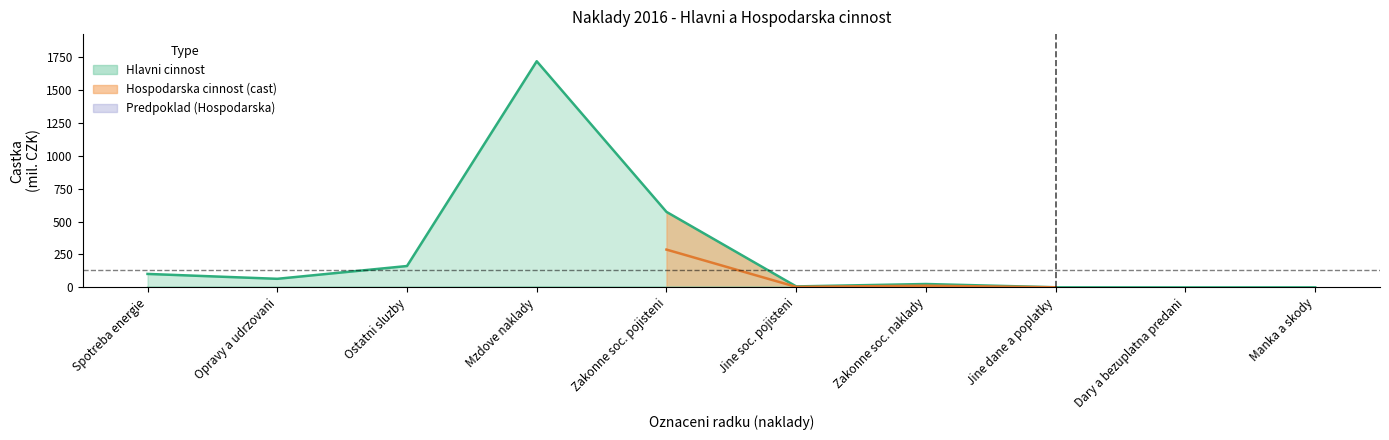

How many interior local peaks does the Hlavni cinnost series have?

2